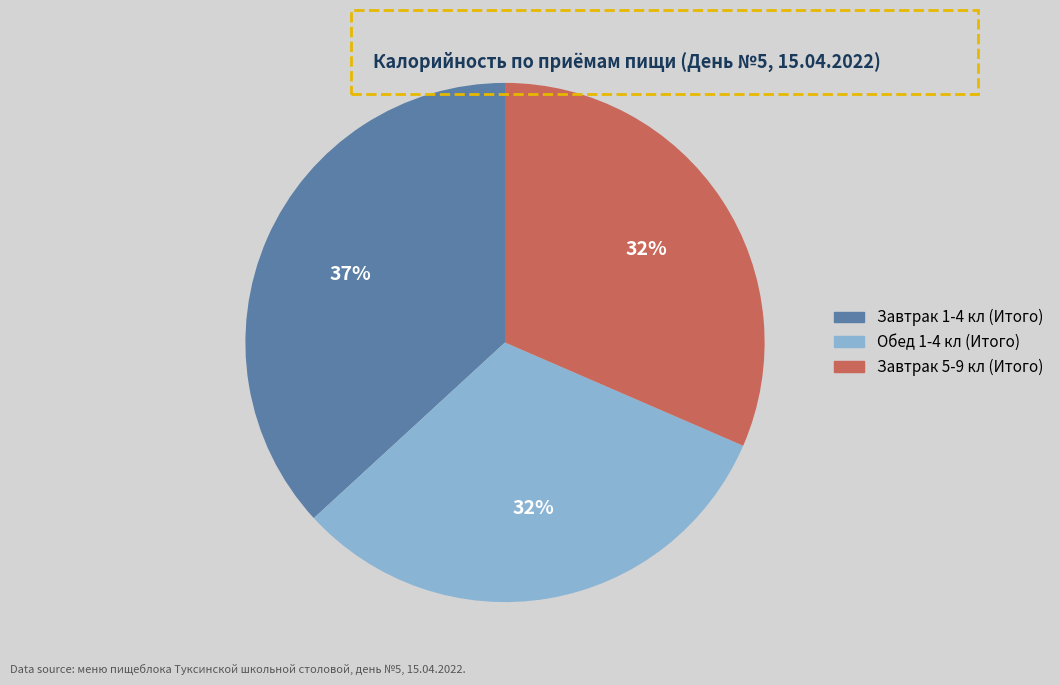

To the nearest percent, what is the difference between the largest and smallest slice percentages?

5%